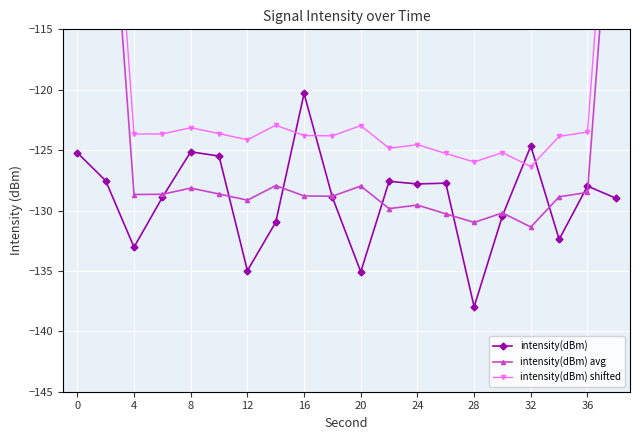

How many interior local valleys does the intensity(dBm) avg series have?

6